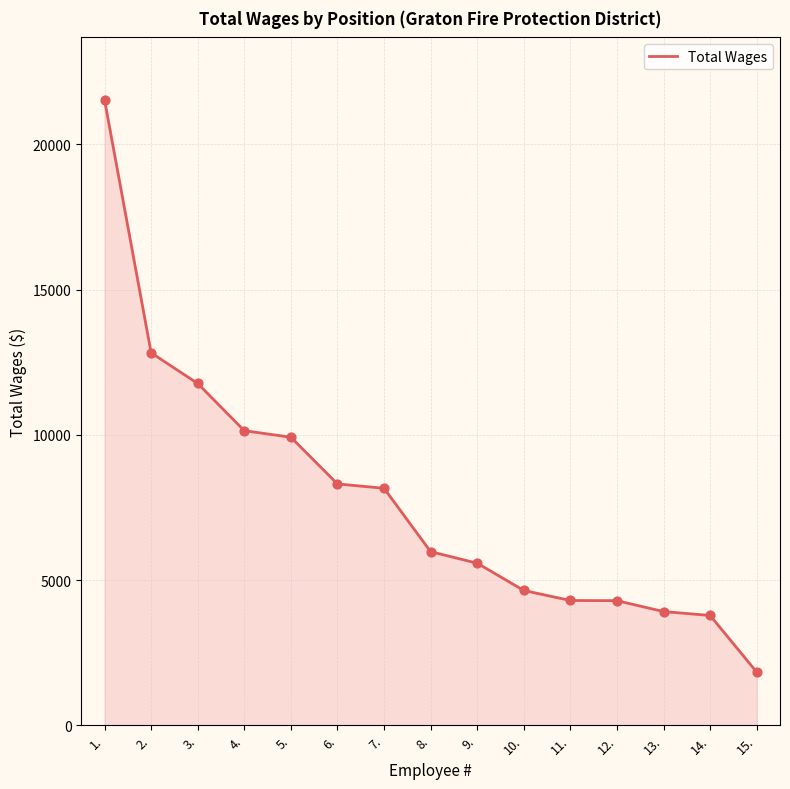

What is the ratio of the value at 9. to the value at 8.?

0.9